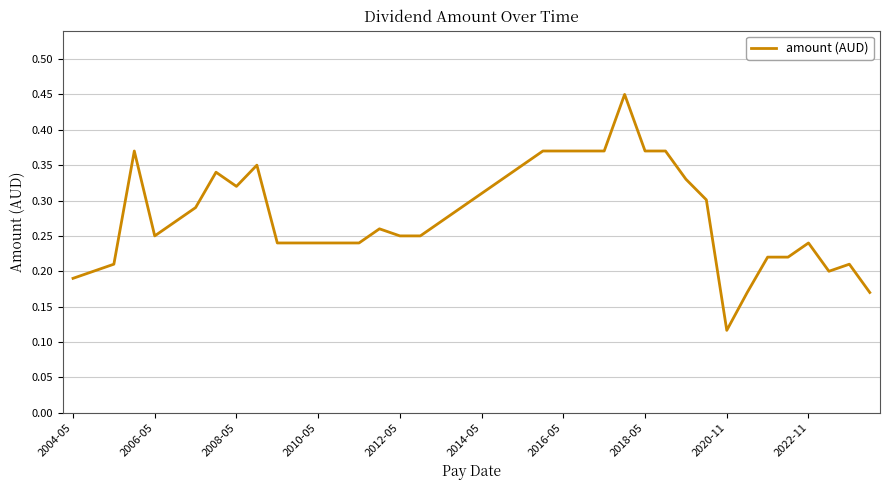

At which label is the value closest to 0?

2020-11